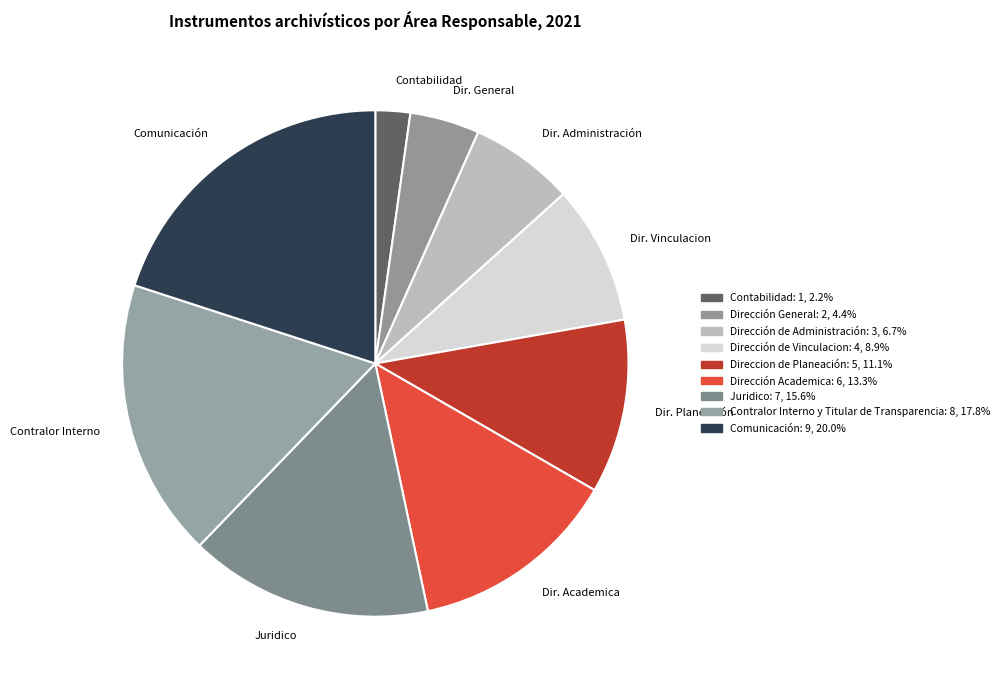

Rank the categories by value from highest to lowest.

Comunicación, Contralor Interno, Juridico, Dir. Academica, Dir. Planeación, Dir. Vinculacion, Dir. Administración, Dir. General, Contabilidad